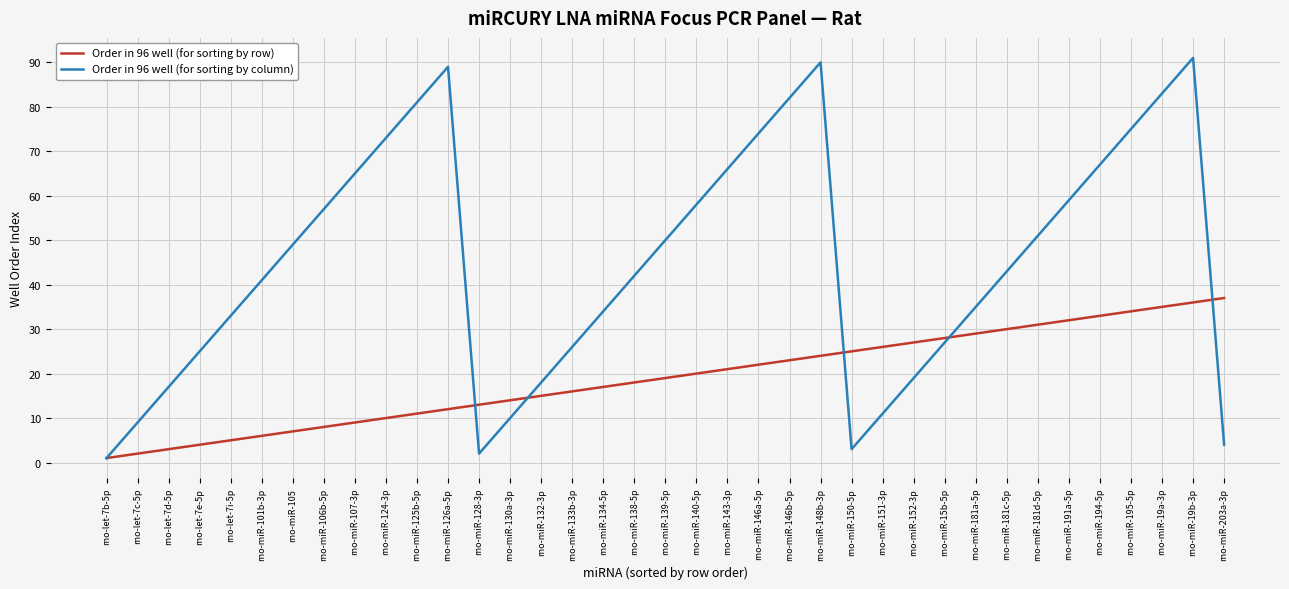

Rank the categories by Order in 96 well (for sorting by column) value from lowest to highest.

rno-let-7b-5p, rno-miR-128-3p, rno-miR-150-5p, rno-miR-203a-3p, rno-let-7c-5p, rno-miR-130a-3p, rno-miR-151-3p, rno-let-7d-5p, rno-miR-132-3p, rno-miR-152-3p, rno-let-7e-5p, rno-miR-133b-3p, rno-miR-15b-5p, rno-let-7i-5p, rno-miR-134-5p, rno-miR-181a-5p, rno-miR-101b-3p, rno-miR-138-5p, rno-miR-181c-5p, rno-miR-105, rno-miR-139-5p, rno-miR-181d-5p, rno-miR-106b-5p, rno-miR-140-5p, rno-miR-191a-5p, rno-miR-107-3p, rno-miR-143-3p, rno-miR-194-5p, rno-miR-124-3p, rno-miR-146a-5p, rno-miR-195-5p, rno-miR-125b-5p, rno-miR-146b-5p, rno-miR-19a-3p, rno-miR-126a-5p, rno-miR-148b-3p, rno-miR-19b-3p